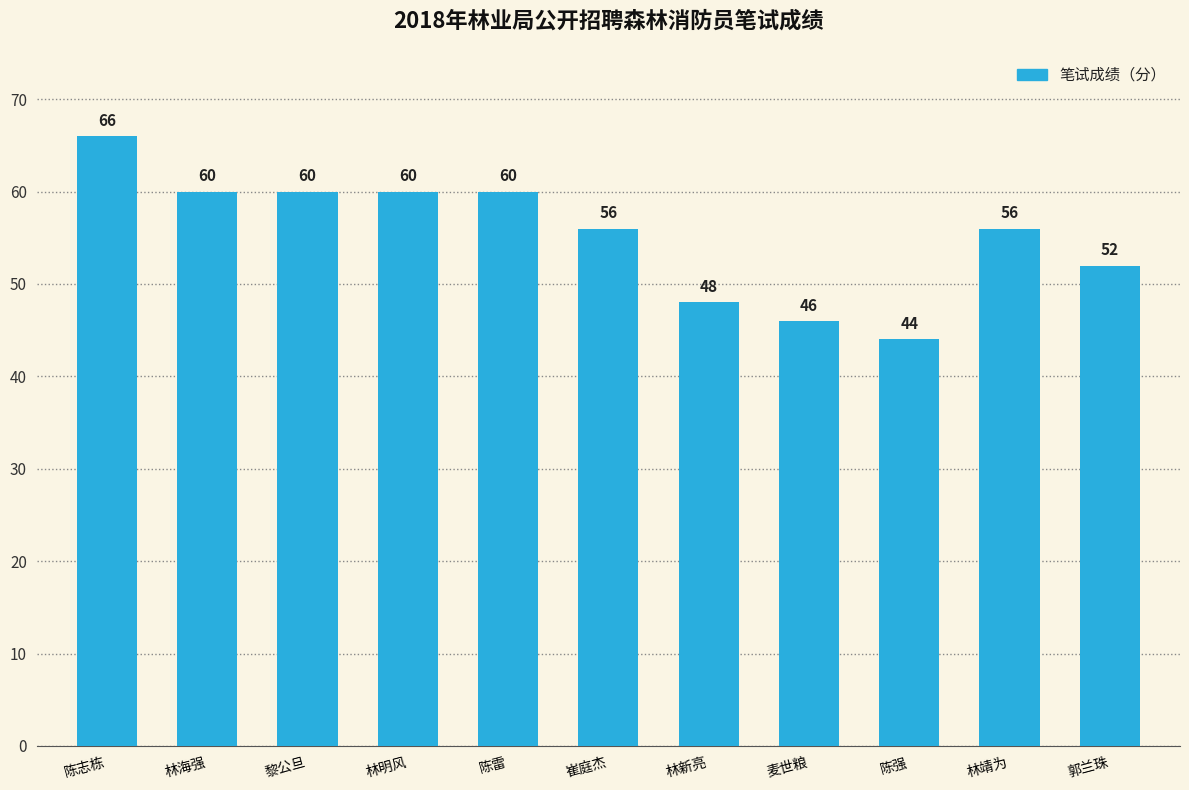

Approximately how many times larger is the value at 陈雷 compared to 黎公旦?

1.0